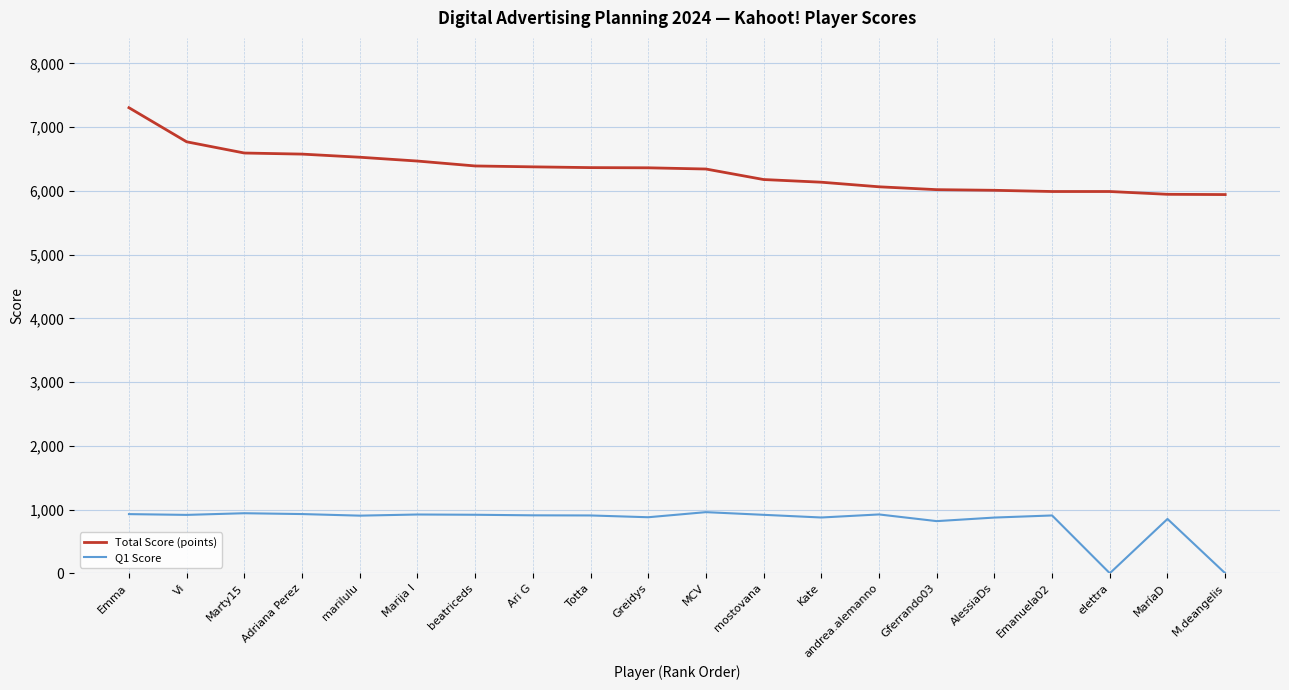

Which series has the largest total across all categories?

Total Score (points)